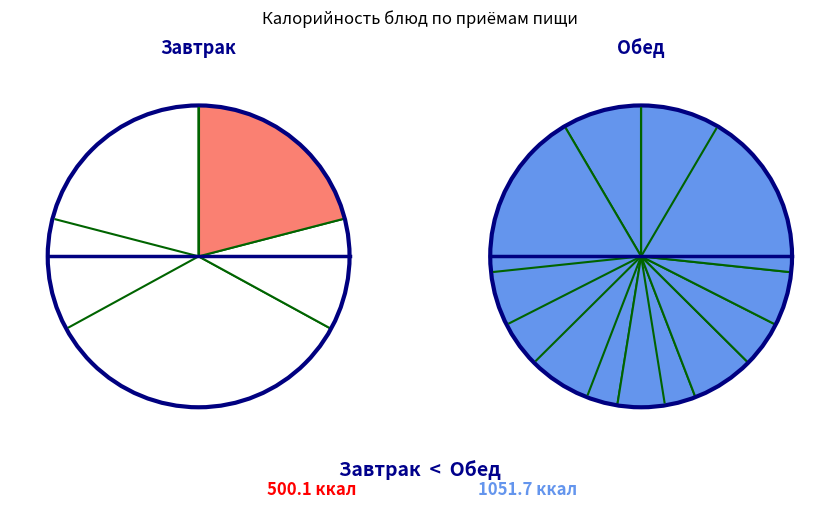

To the nearest percent, what is the combined percentage of Чай с лимоном and Чай с сахаром?

8%